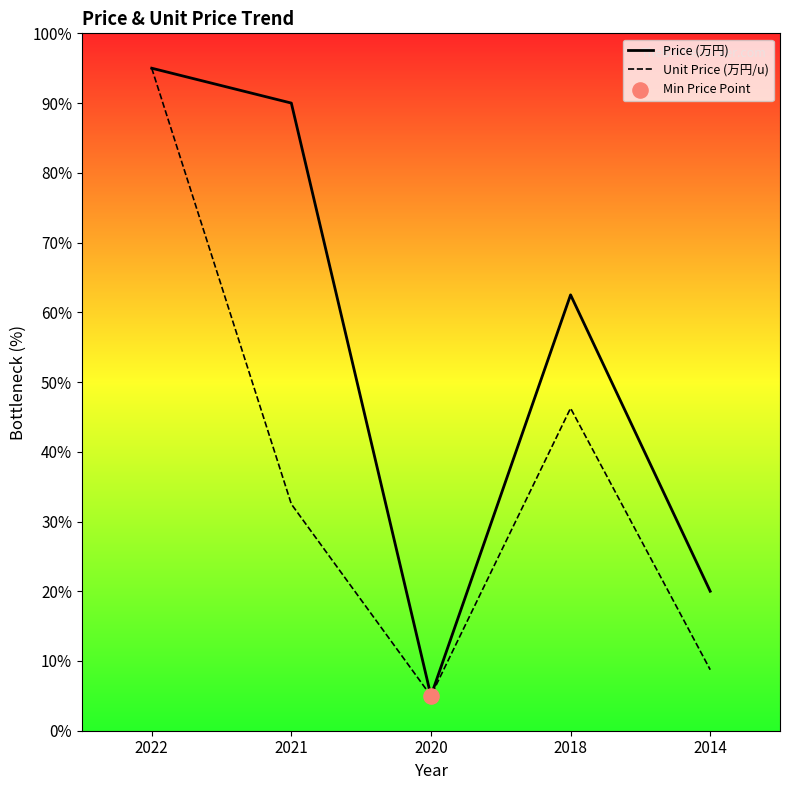

Which series reaches the minimum Y coordinate?

Price (万円)